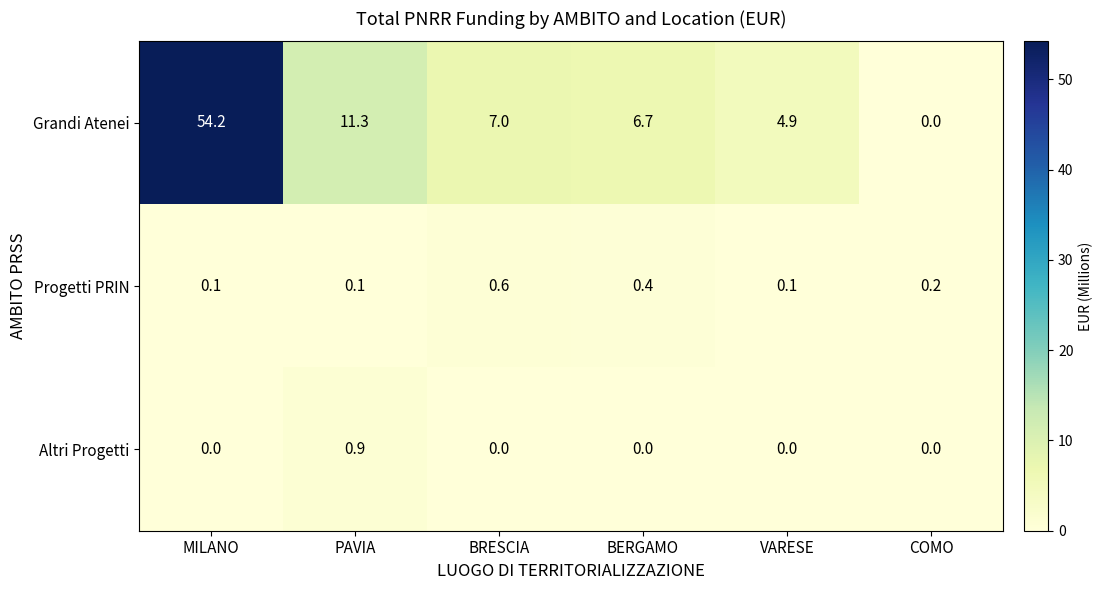

Between PAVIA and BERGAMO, which series saw the biggest shift?

Grandi Atenei